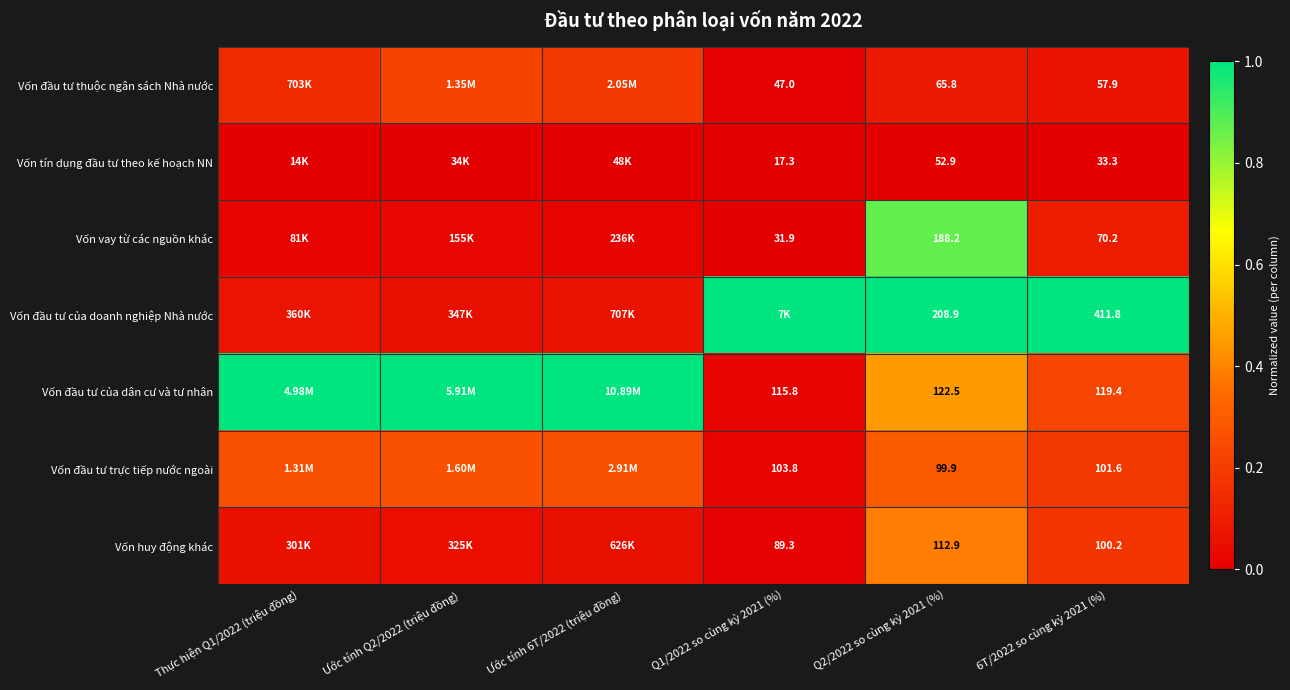

At 6T/2022 so cùng kỳ 2021 (%), list the series in order from smallest to largest.

Vốn tín dụng đầu tư theo kế hoạch NN, Vốn đầu tư thuộc ngân sách Nhà nước, Vốn vay từ các nguồn khác, Vốn huy động khác, Vốn đầu tư trực tiếp nước ngoài, Vốn đầu tư của dân cư và tư nhân, Vốn đầu tư của doanh nghiệp Nhà nước